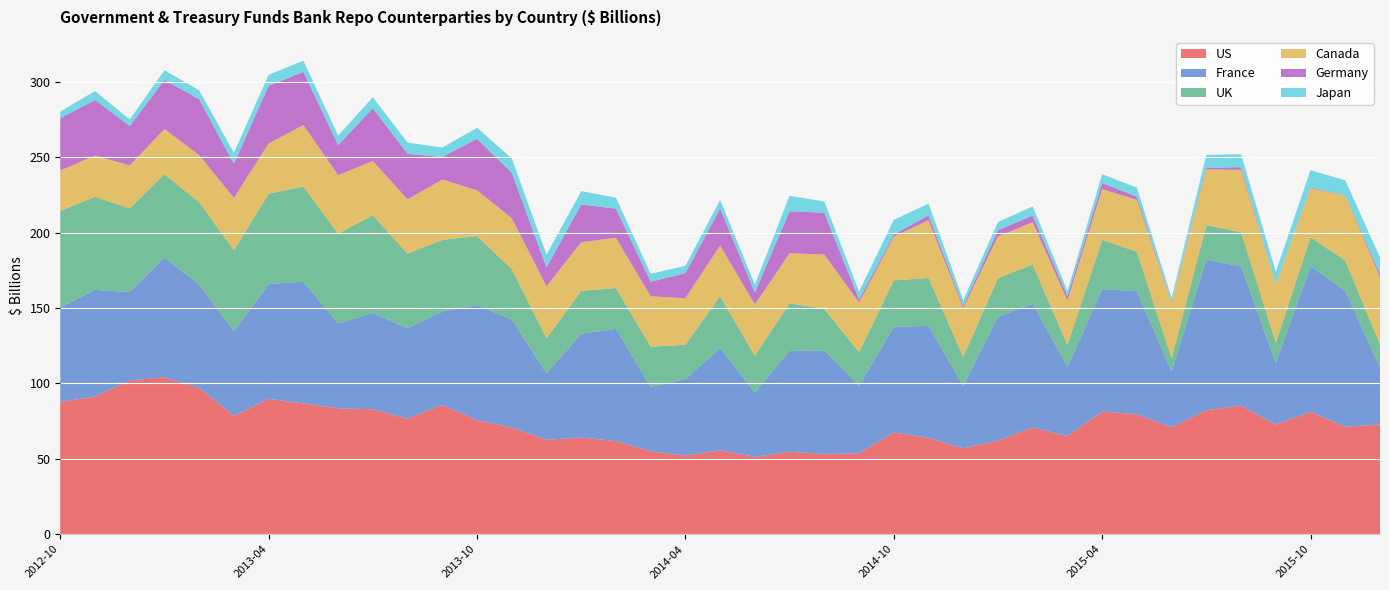

Reading left to right, list all the values displayed in this chart.

US: 87.8	91.2	102.1	104.0	97.2	78.4	89.8	86.7	83.5	82.8	76.6	85.8	75.7	70.8	62.6	64.1	61.7	55.0	52.2	55.7	51.2	54.7	53.3	53.7	67.4	64.0	57.0	62.1	70.8	65.1	81.2	79.6	70.9	82.2	85.3	72.7	81.2	71.2	72.8
France: 62.6	70.8	58.5	79.5	68.2	56.2	76.1	80.7	56.3	63.9	60.1	61.9	76.2	71.7	44.0	68.8	74.4	42.7	50.6	67.8	42.8	66.9	68.5	44.6	70.1	74.2	41.4	82.0	82.2	45.7	81.3	81.6	37.0	99.9	92.4	40.8	96.4	90.2	37.6
UK: 64.0	61.7	55.5	55.3	54.7	53.8	59.9	63.1	59.5	64.8	49.3	47.5	45.9	33.4	23.2	28.4	27.1	26.6	22.7	34.5	24.3	31.7	27.6	22.3	30.8	31.7	19.2	25.6	25.8	14.6	32.7	26.2	8.8	22.9	22.6	13.4	19.3	20.1	15.3
Canada: 26.9	27.4	28.6	29.9	31.3	34.7	33.4	40.8	38.8	36.0	36.1	40.0	30.3	33.7	34.6	32.3	33.3	33.4	31.0	33.6	34.0	33.2	36.1	33.0	29.1	38.2	32.3	27.8	28.1	29.6	33.7	34.4	36.5	37.0	41.4	39.0	32.7	43.1	44.7
Germany: 34.6	36.9	26.1	32.6	37.0	22.6	38.2	35.3	20.0	35.0	30.2	15.0	34.1	30.2	12.5	25.0	19.3	9.6	16.6	24.4	8.0	27.8	27.7	2.0	1.4	3.3	1.5	4.1	4.5	2.8	4.0	2.1	0.4	1.0	1.8	0.3	0.5	0.3	2.1
Japan: 4.4	5.9	4.3	6.5	6.0	7.3	7.3	7.4	6.2	7.3	7.4	6.2	7.3	9.5	8.5	8.8	7.3	5.2	4.9	5.7	5.3	10.3	7.4	5.3	9.7	7.8	3.8	5.4	6.0	3.5	5.8	6.0	3.0	8.6	8.6	7.8	11.4	9.6	11.0